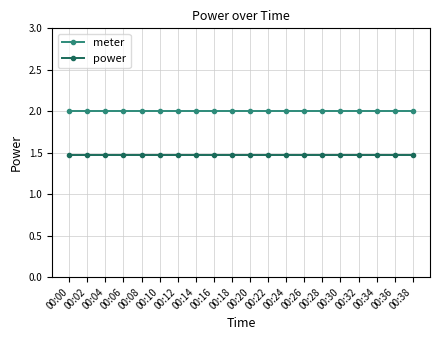

The meter series shows 3.3 at 00:04. True or false?

False